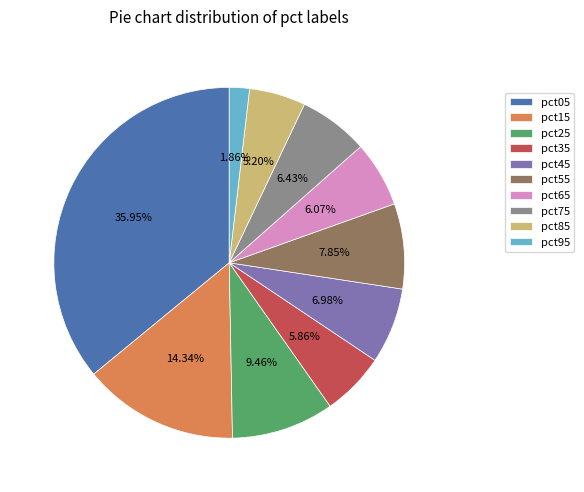

True or false: pct15 accounts for 22% of the total.

False